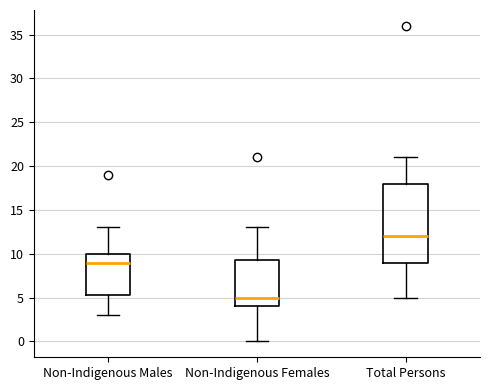

Where is the upper edge of the box for Non-Indigenous Males on the y-axis? The values are not printed on the chart, so give them approximately, as read against the axis.

10.0